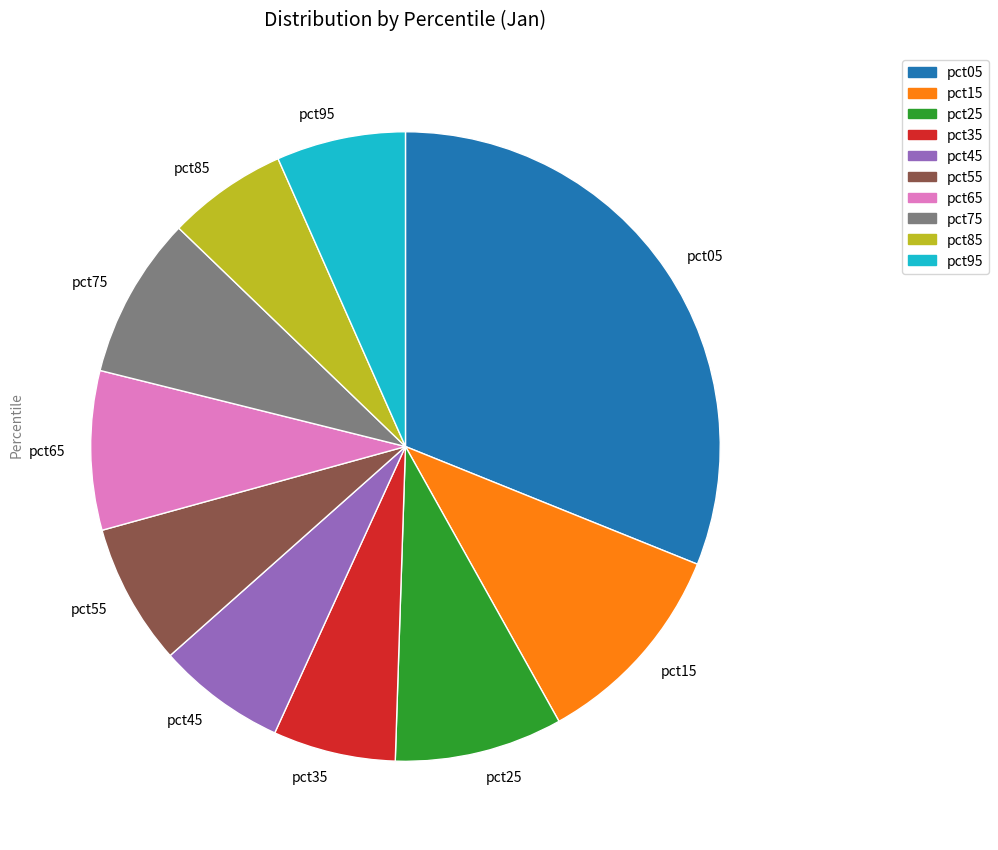

Which category has the biggest portion of the pie?

pct05